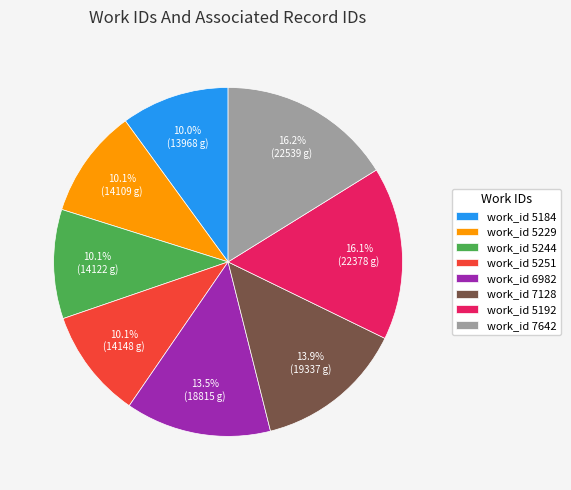

What is the ratio of the value at work_id 7642 to the value at work_id 6982?

1.2